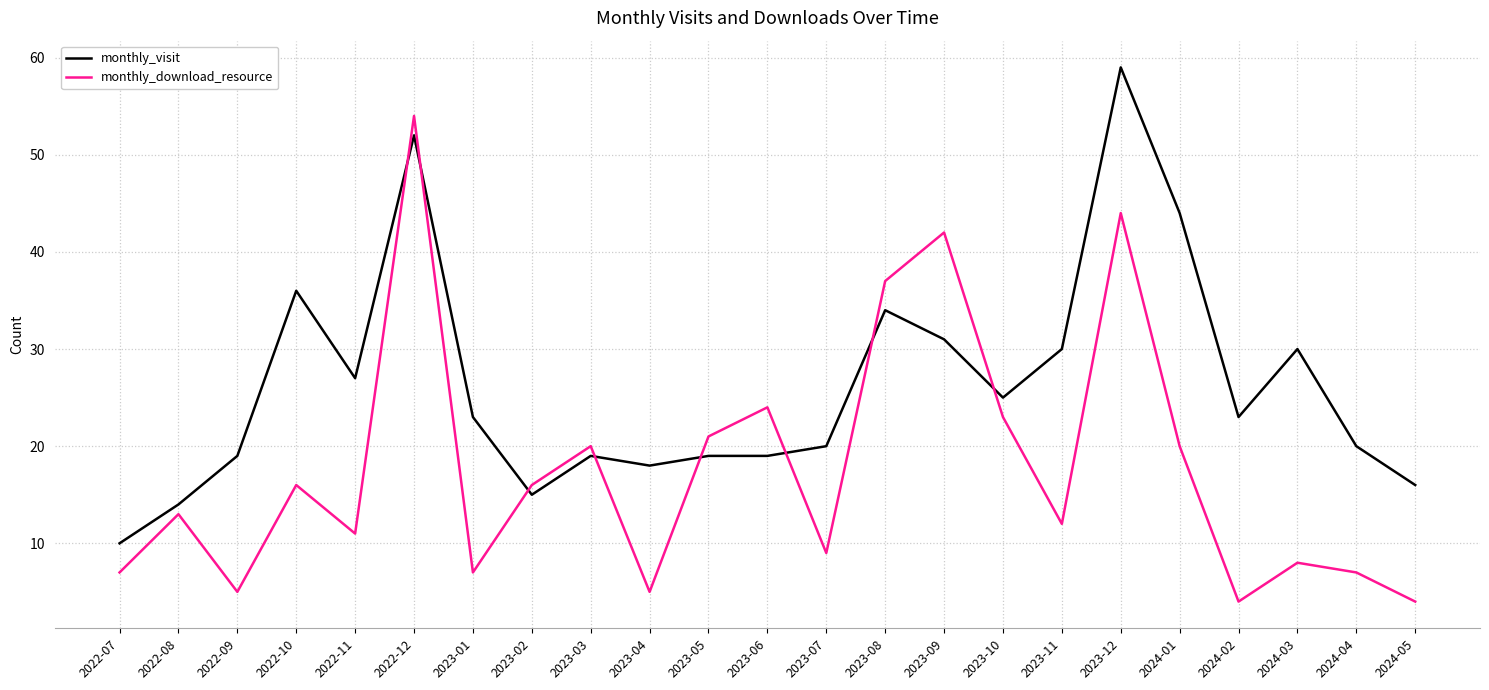

What is the average value of the monthly_visit series?

26